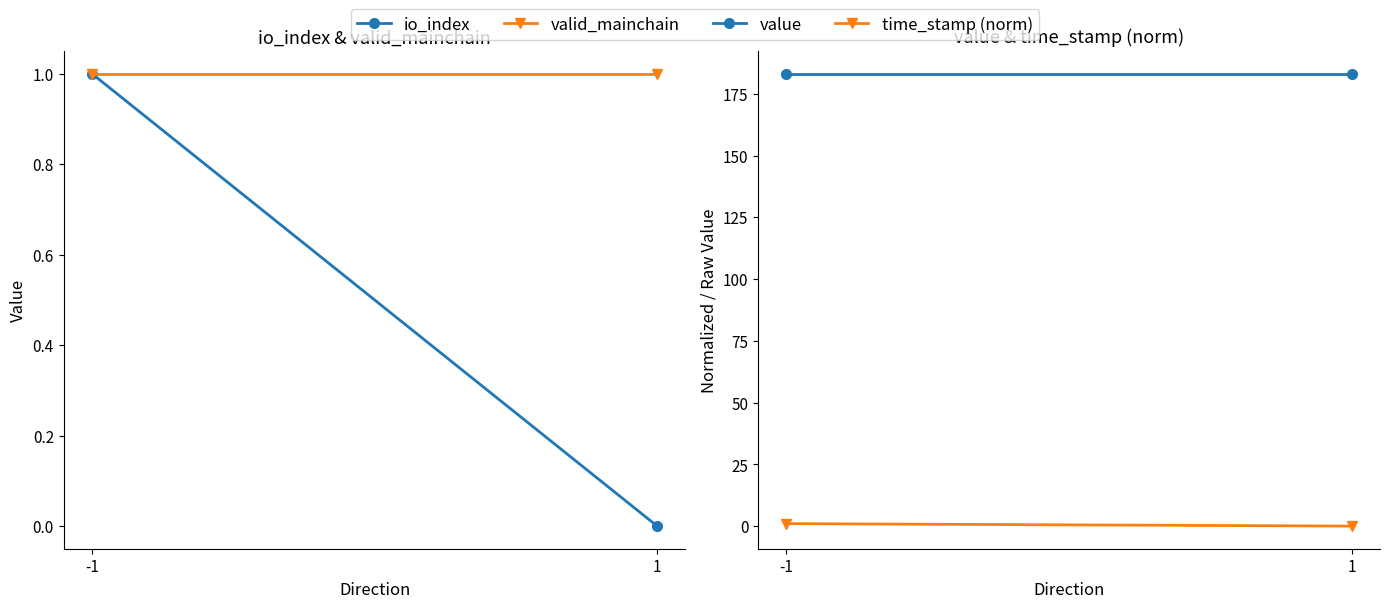

At how many categories does at least one series exceed 52?

2